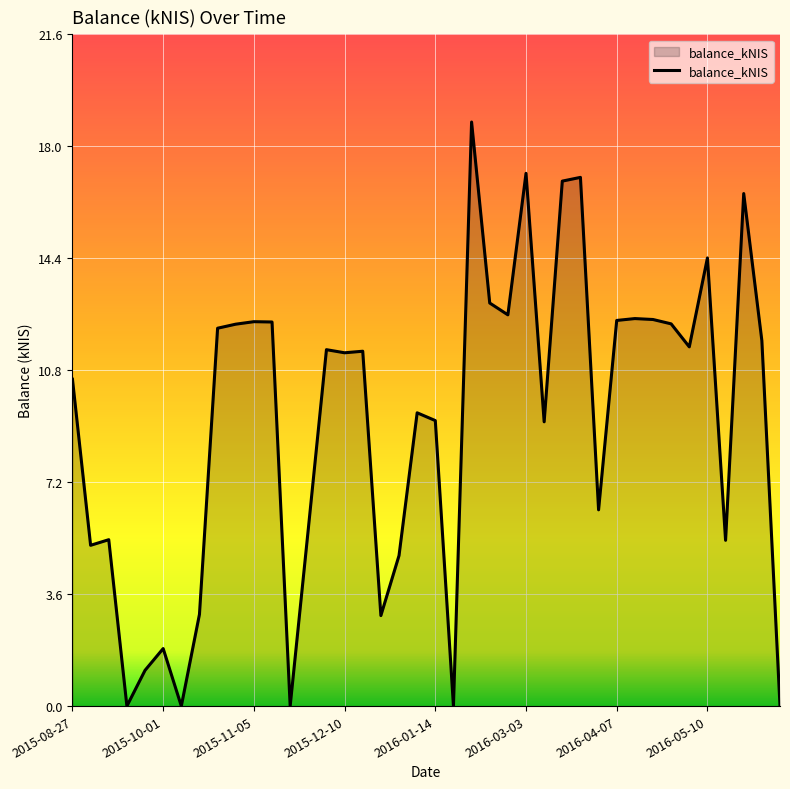

What is the greatest value displayed?

18.8